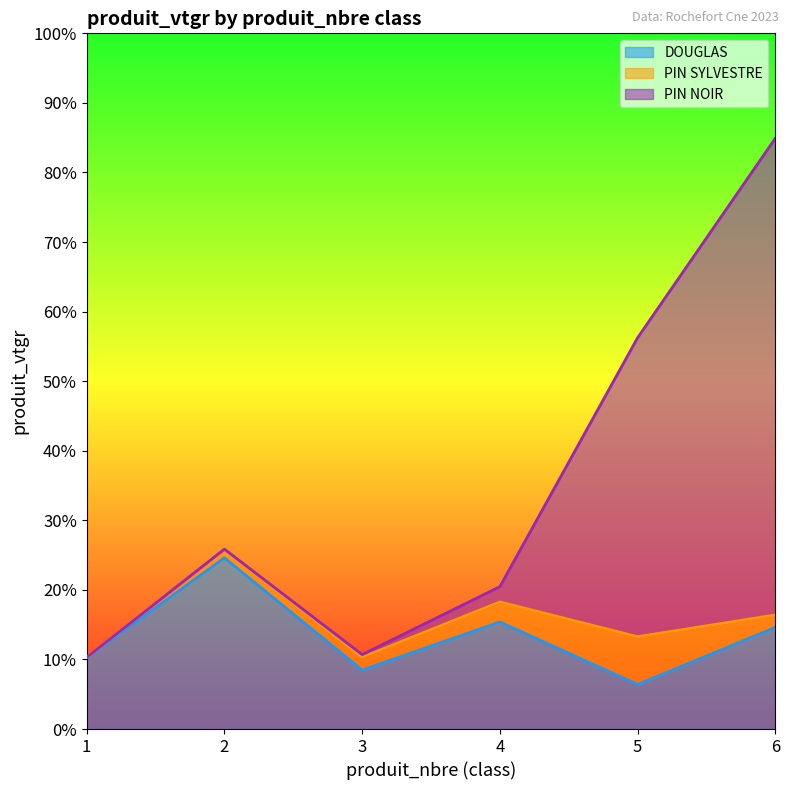

What is the maximum value for DOUGLAS?

24.6